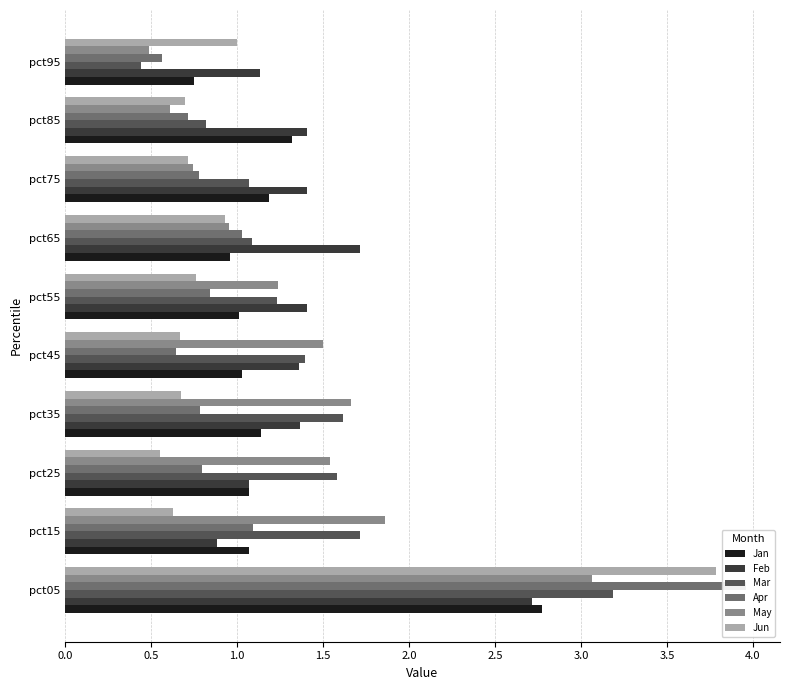

What is the difference between the second highest and minimum values in the May series?

1.4